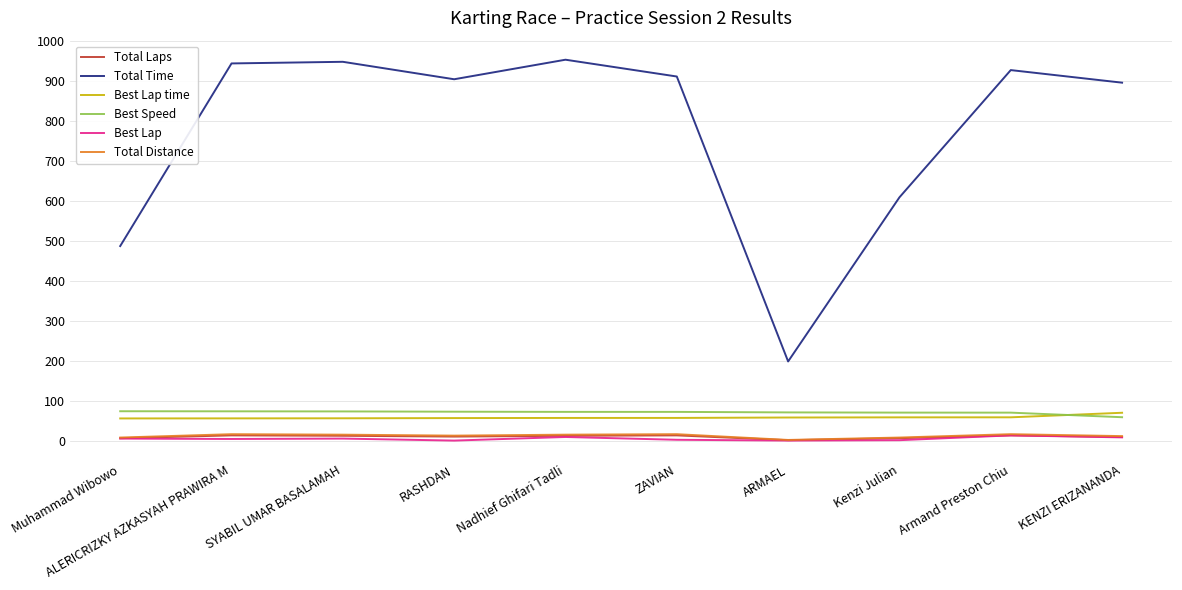

Does the chart have visible grid lines?

Yes